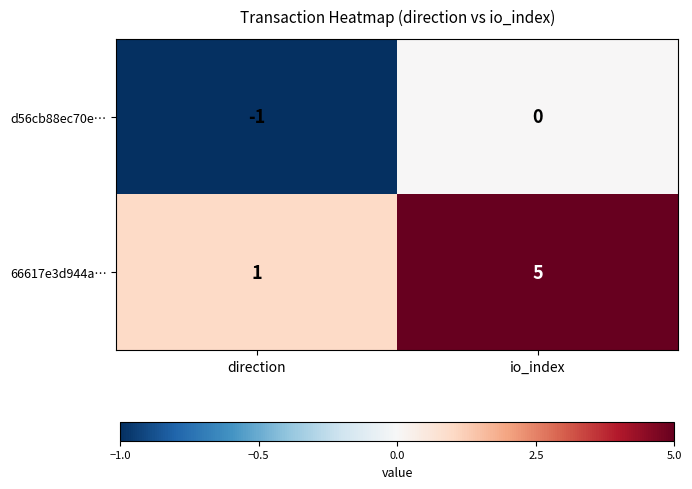

List the series in order of their peak value, highest first.

66617e3d944a…, d56cb88ec70e…